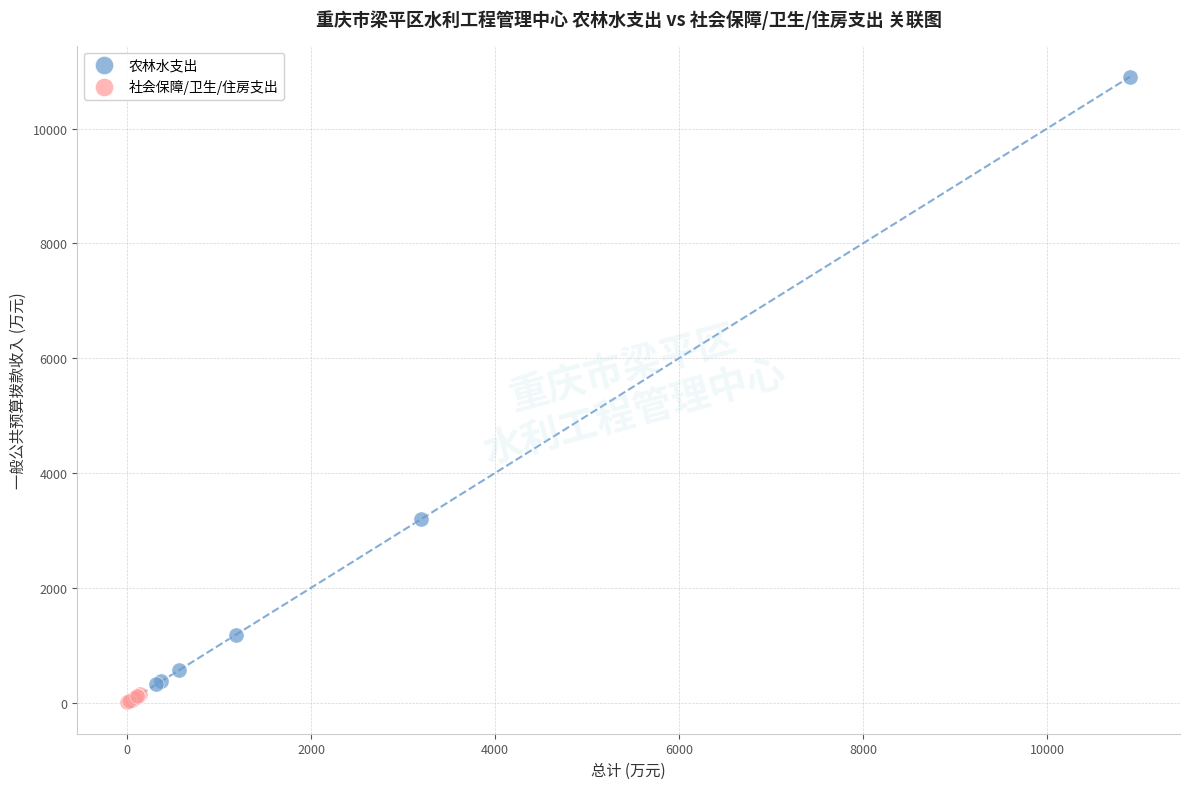

Which series contains the highest Y value?

农林水支出